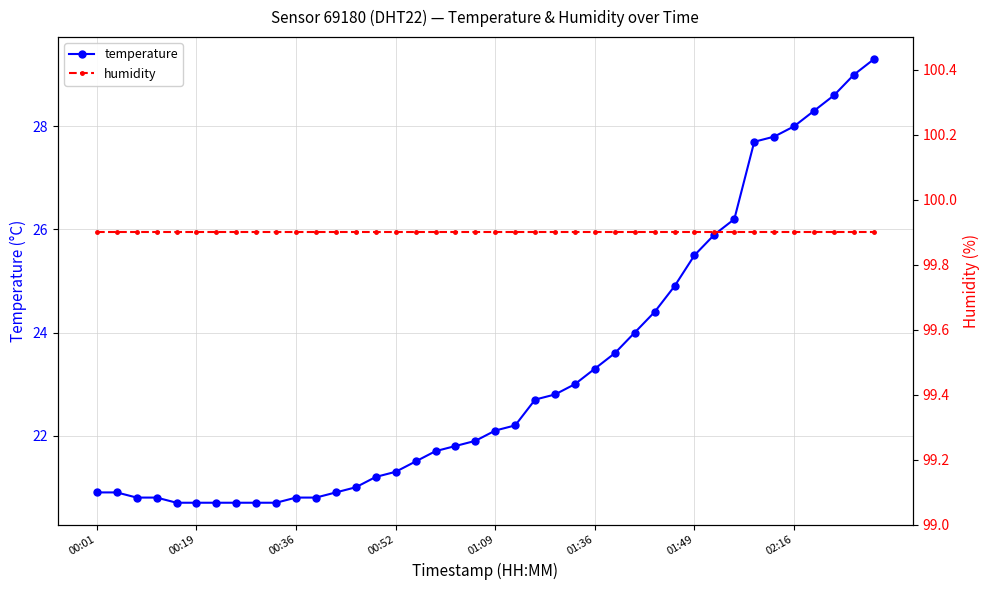

Where does the temperature series first go above 22?

01:09